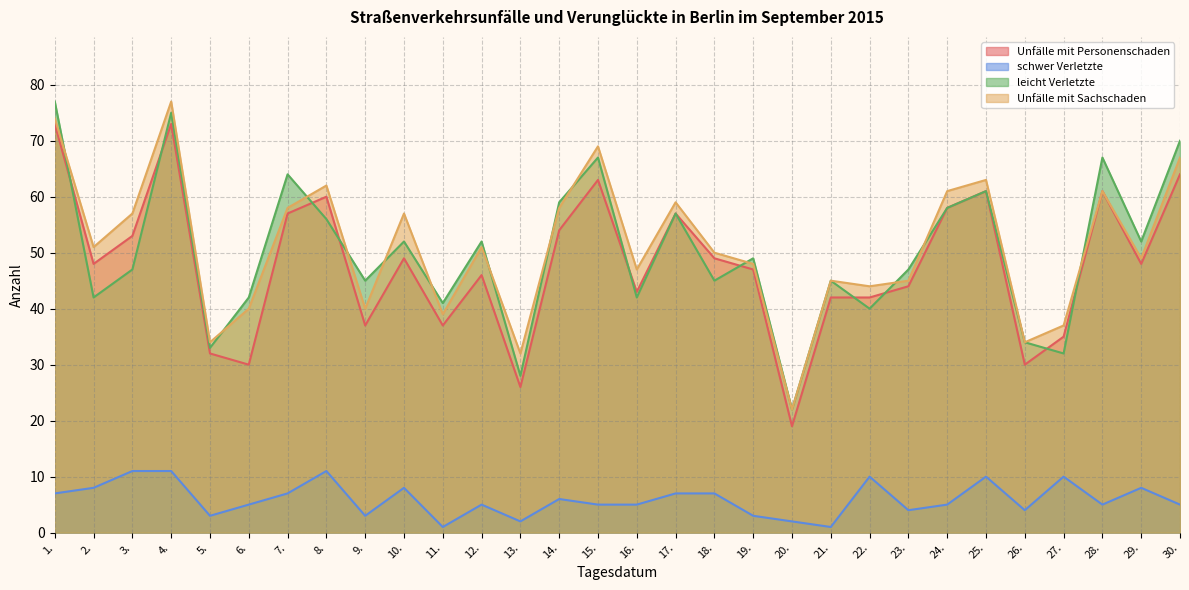

Reading left to right, extract all data points from this chart.

Unfälle mit Personenschaden: 1.=73	2.=48	3.=53	4.=73	5.=32	6.=30	7.=57	8.=60	9.=37	10.=49	11.=37	12.=46	13.=26	14.=54	15.=63	16.=43	17.=57	18.=49	19.=47	20.=19	21.=42	22.=42	23.=44	24.=58	25.=61	26.=30	27.=35	28.=61	29.=48	30.=64
schwer Verletzte: 1.=7	2.=8	3.=11	4.=11	5.=3	6.=5	7.=7	8.=11	9.=3	10.=8	11.=1	12.=5	13.=2	14.=6	15.=5	16.=5	17.=7	18.=7	19.=3	20.=2	21.=1	22.=10	23.=4	24.=5	25.=10	26.=4	27.=10	28.=5	29.=8	30.=5
leicht Verletzte: 1.=77	2.=42	3.=47	4.=75	5.=33	6.=42	7.=64	8.=56	9.=45	10.=52	11.=41	12.=52	13.=28	14.=59	15.=67	16.=42	17.=57	18.=45	19.=49	20.=22	21.=45	22.=40	23.=47	24.=58	25.=61	26.=34	27.=32	28.=67	29.=52	30.=70
Unfälle mit Sachschaden: 1.=74	2.=51	3.=57	4.=77	5.=34	6.=40	7.=58	8.=62	9.=40	10.=57	11.=39	12.=51	13.=32	14.=58	15.=69	16.=47	17.=59	18.=50	19.=48	20.=22	21.=45	22.=44	23.=45	24.=61	25.=63	26.=34	27.=37	28.=61	29.=49	30.=67